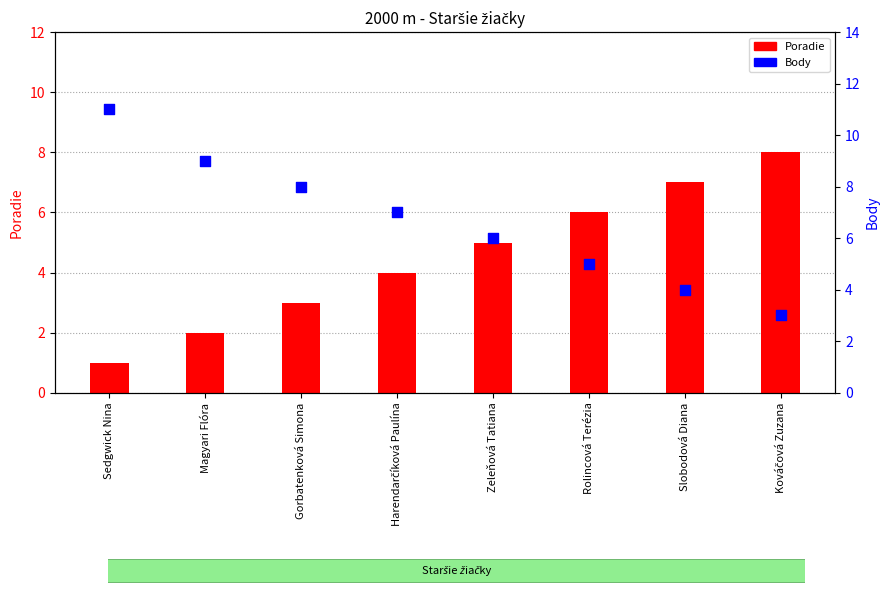

What are all the series names shown in the legend?

Poradie, Body